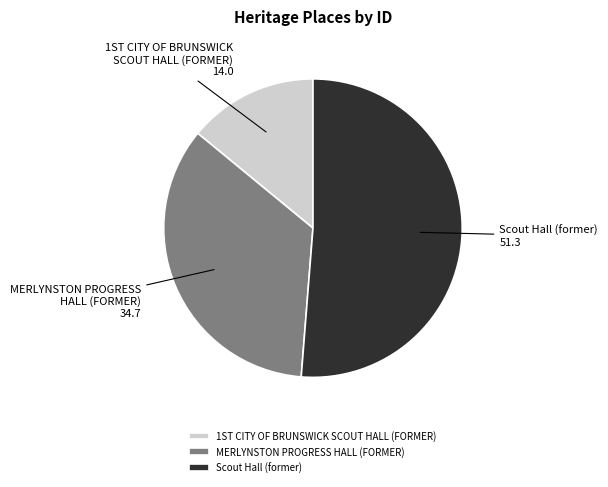

True or false: Scout Hall (former) accounts for 51% of the total.

True